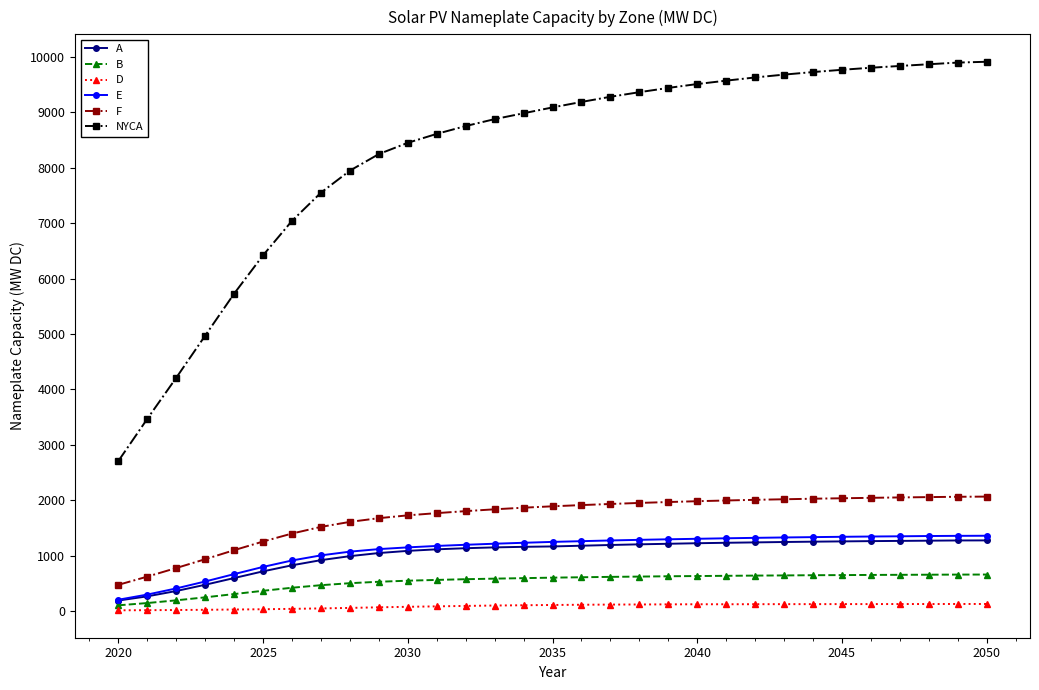

How many data points in NYCA are less than 9088?

15